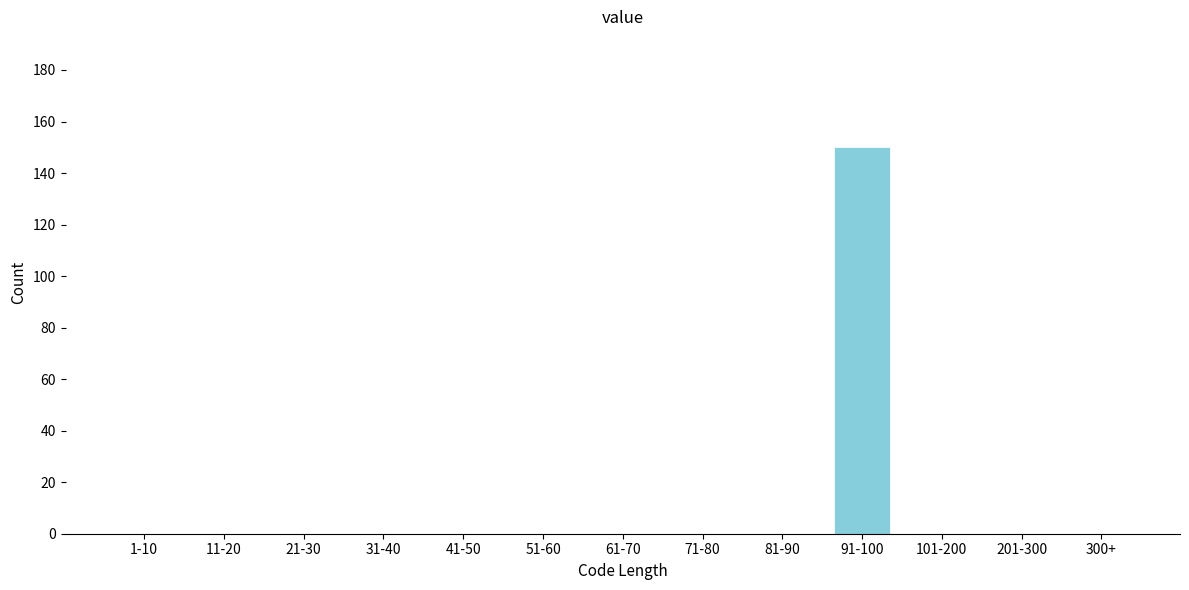

Reading left to right, list all the values displayed in this chart.

1-10=0	11-20=0	21-30=0	31-40=0	41-50=0	51-60=0	61-70=0	71-80=0	81-90=0	91-100=150	101-200=0	201-300=0	300+=0